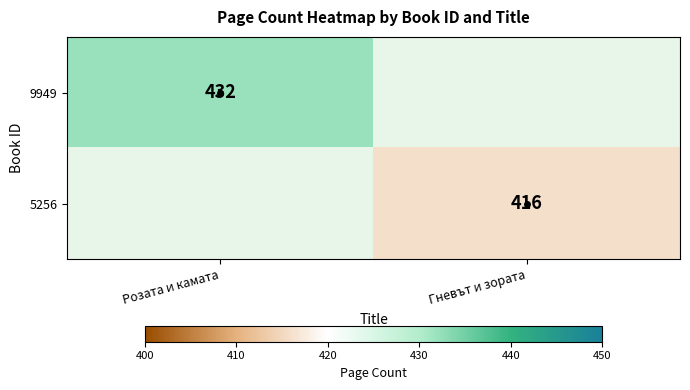

At how many categories does at least one series exceed 429?

1